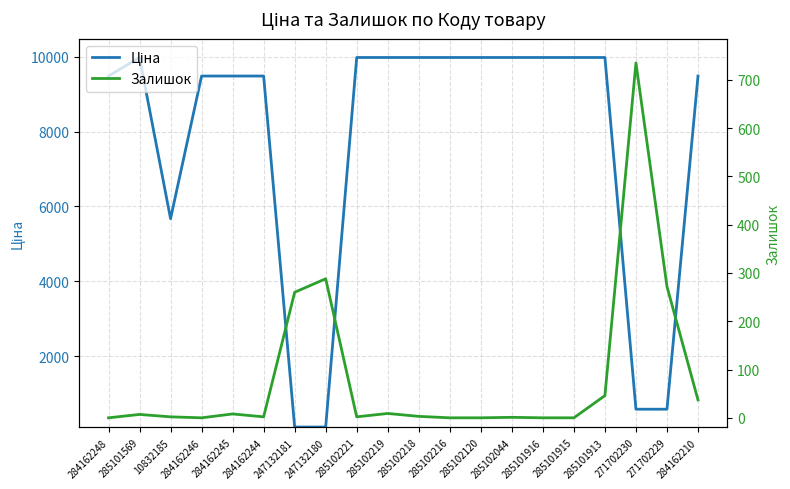

What is the sum of all Ціна values?

154232.1